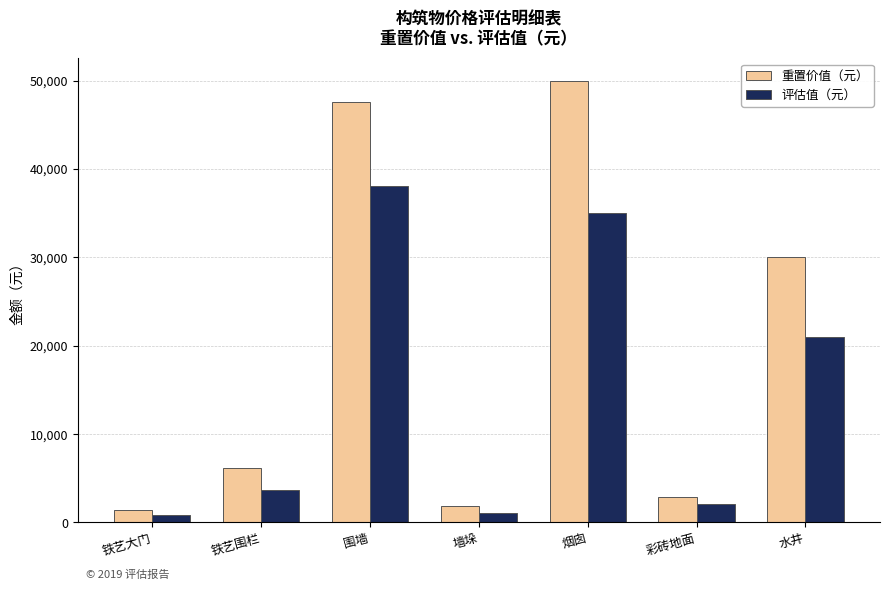

True or false: 评估值（元） has a value of 21000.0 at 水井.

True